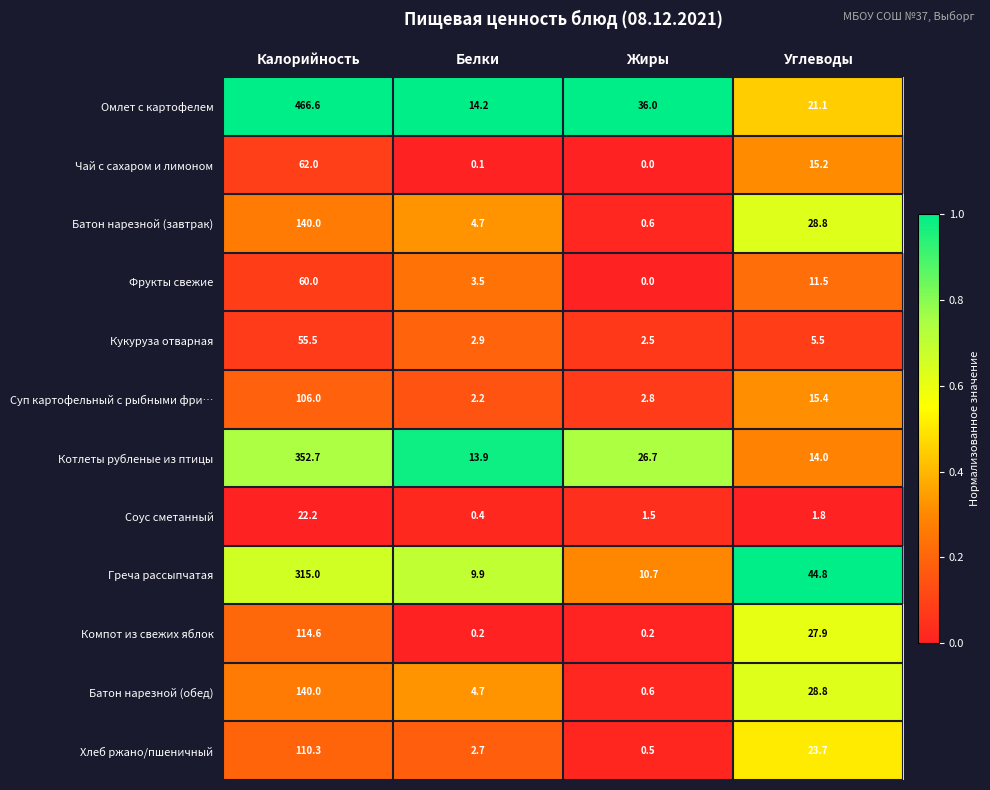

Is it true that Компот из свежих яблок equals 0.2 at Белки?

True